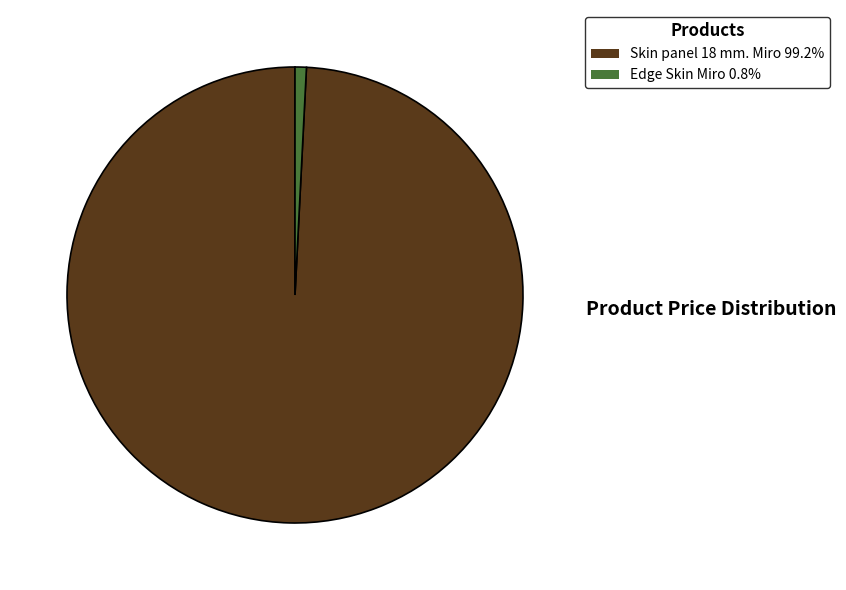

What is the ratio of the value at Skin panel 18 mm. Miro 99.2% to the value at Edge Skin Miro 0.8%?

123.7